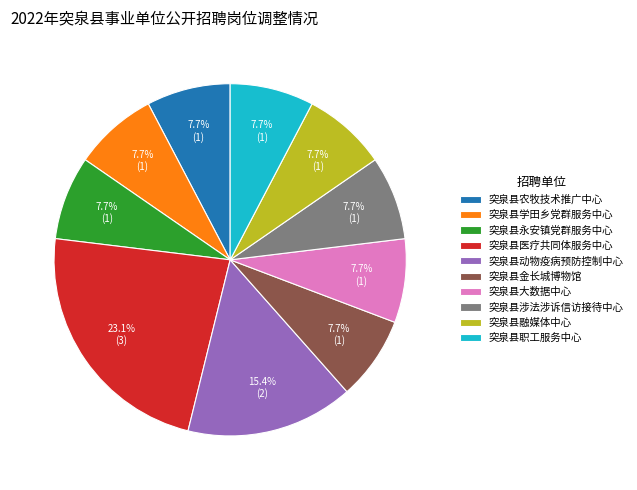

Combined, do 突泉县融媒体中心 and 突泉县农牧技术推广中心 account for over 50%?

No